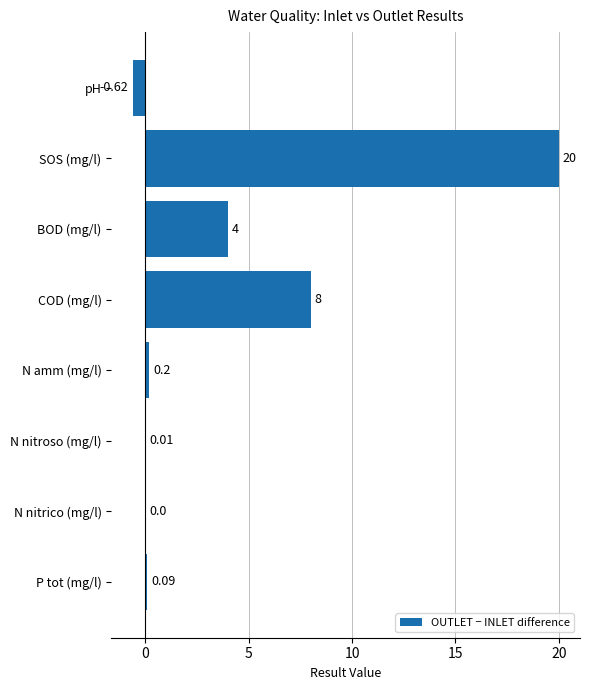

Which label corresponds to the largest value in the chart?

SOS (mg/l)